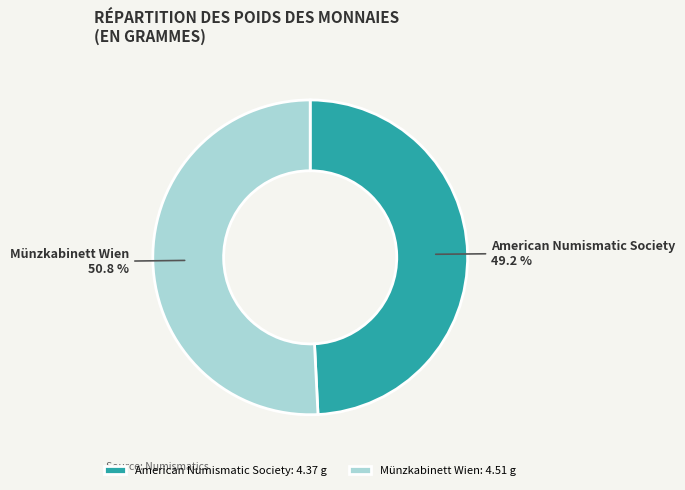

Which has a higher value, Münzkabinett Wien: 4.51 g or American Numismatic Society: 4.37 g?

Münzkabinett Wien: 4.51 g